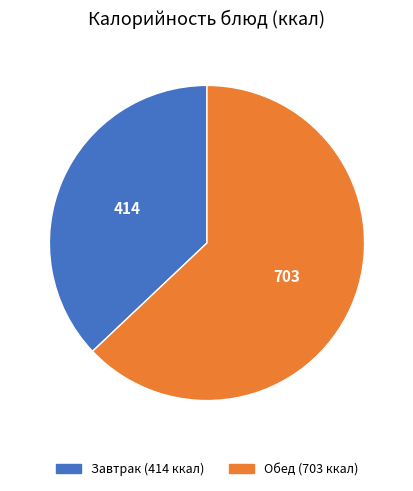

Does any single category account for the majority?

Yes